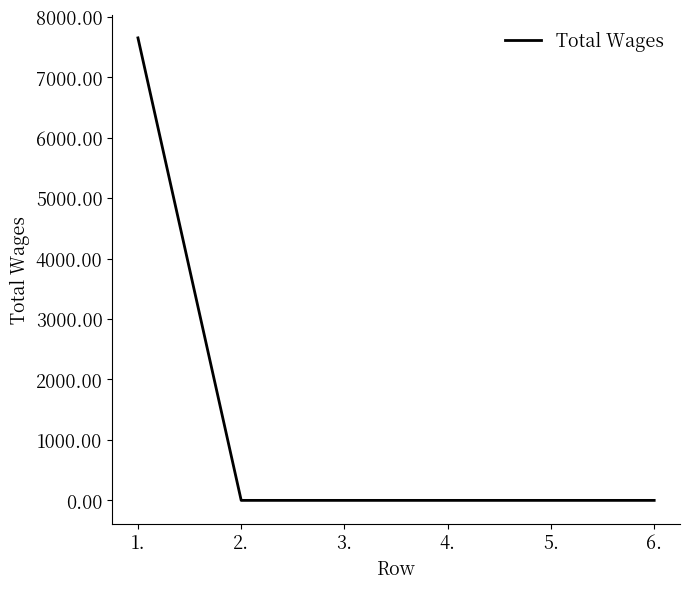

Reading left to right, transcribe all the data shown in this chart.

7650	0	0	0	0	0